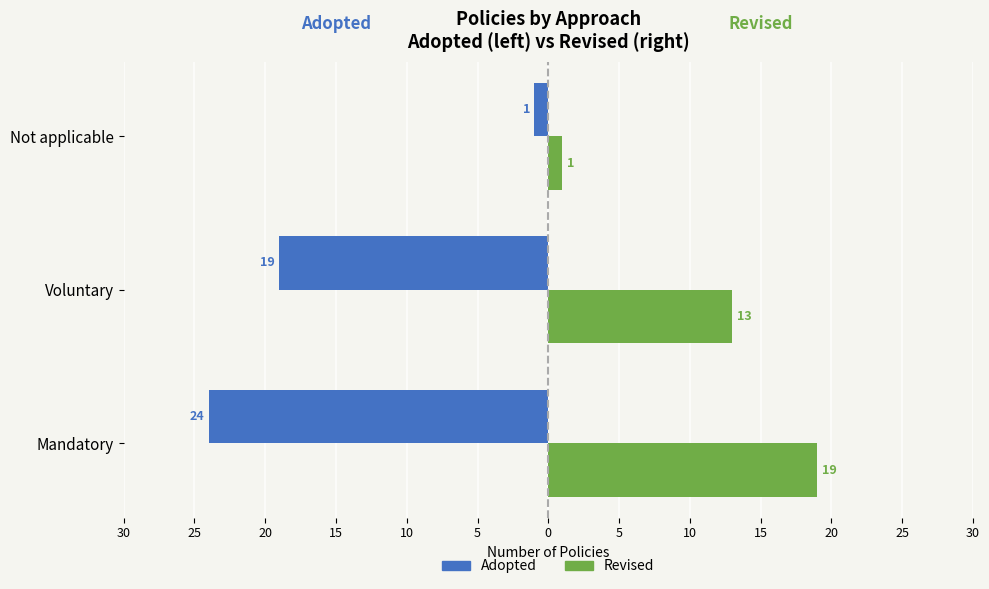

What is the difference between the maximum and minimum values in the Adopted series?

23